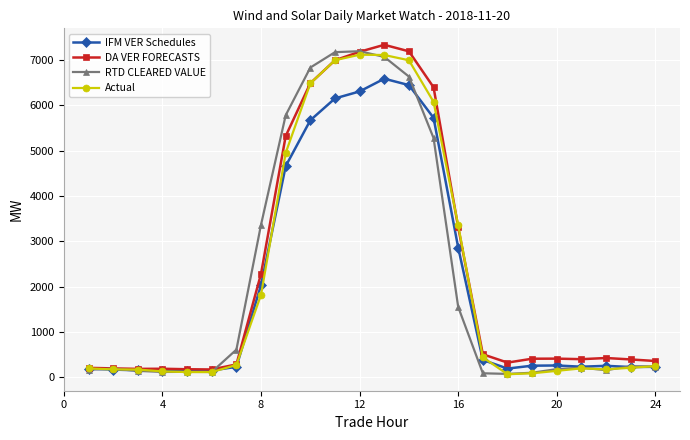

True or false: RTD CLEARED VALUE has more than 1 points higher than both neighbors.

True